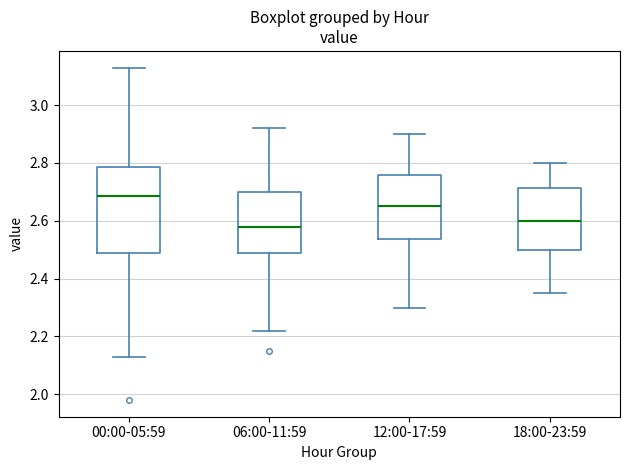

Reading left to right, read every box against the y-axis: the position of its median line, the range the box covers, and the ends of its whiskers. The values are not printed on the chart, so give them approximately, as read against the axis.

00:00-05:59: median 2.68, box 2.48 to 2.78, whiskers 2.14 to 3.14
06:00-11:59: median 2.58, box 2.48 to 2.70, whiskers 2.22 to 2.92
12:00-17:59: median 2.66, box 2.54 to 2.76, whiskers 2.30 to 2.90
18:00-23:59: median 2.60, box 2.50 to 2.72, whiskers 2.36 to 2.80